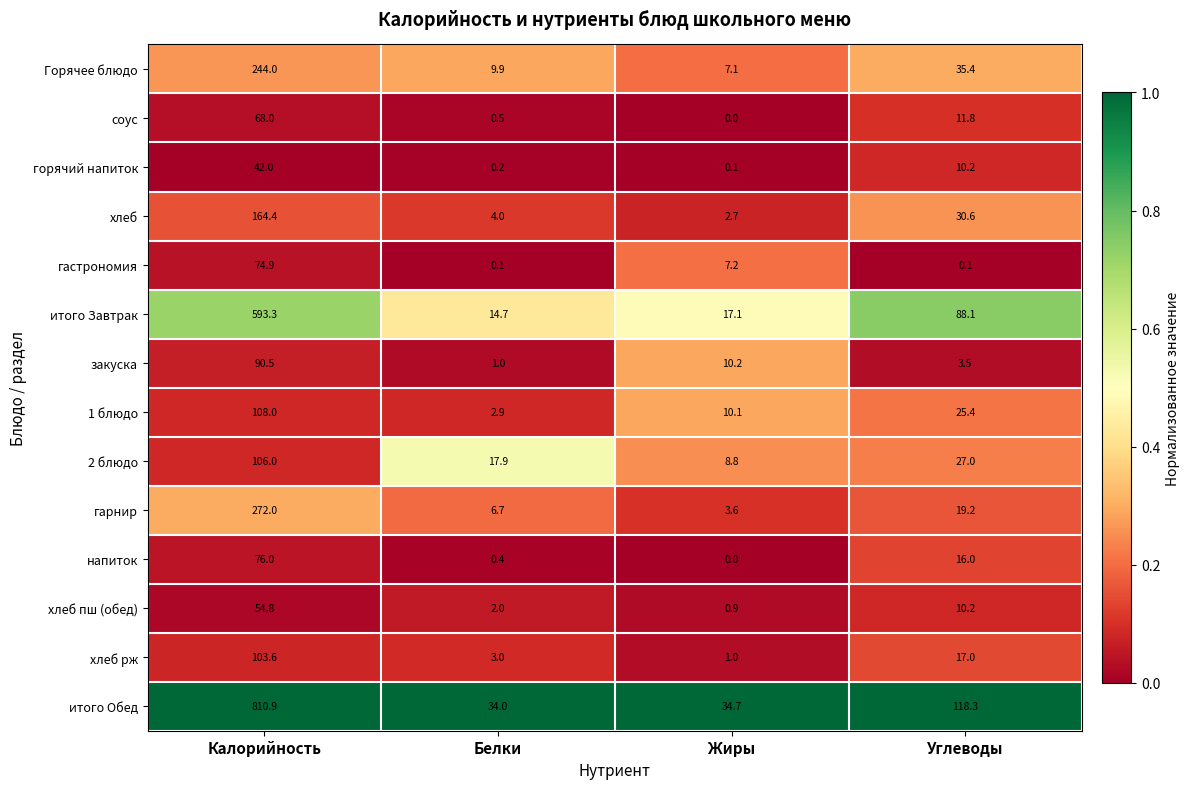

What is the difference between the highest and lowest values at Белки?

33.9